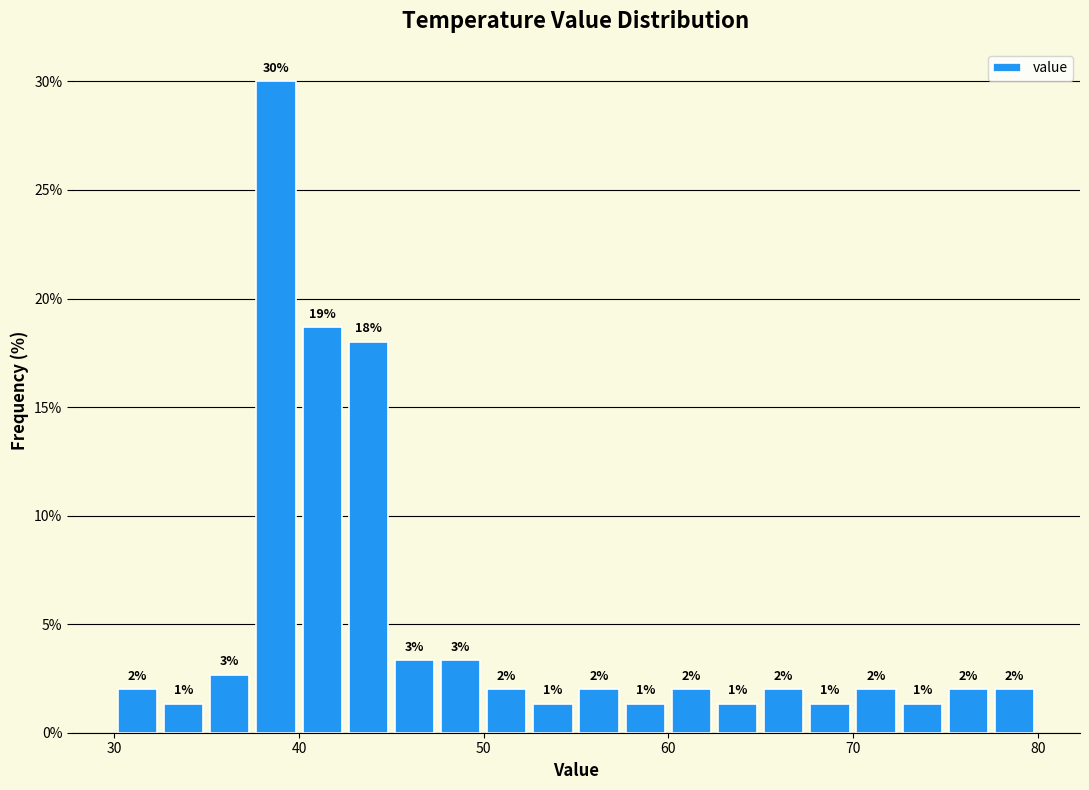

Around what value on the x-axis is the tallest bar? Give the approximate position of its centre, as read against the axis.

39